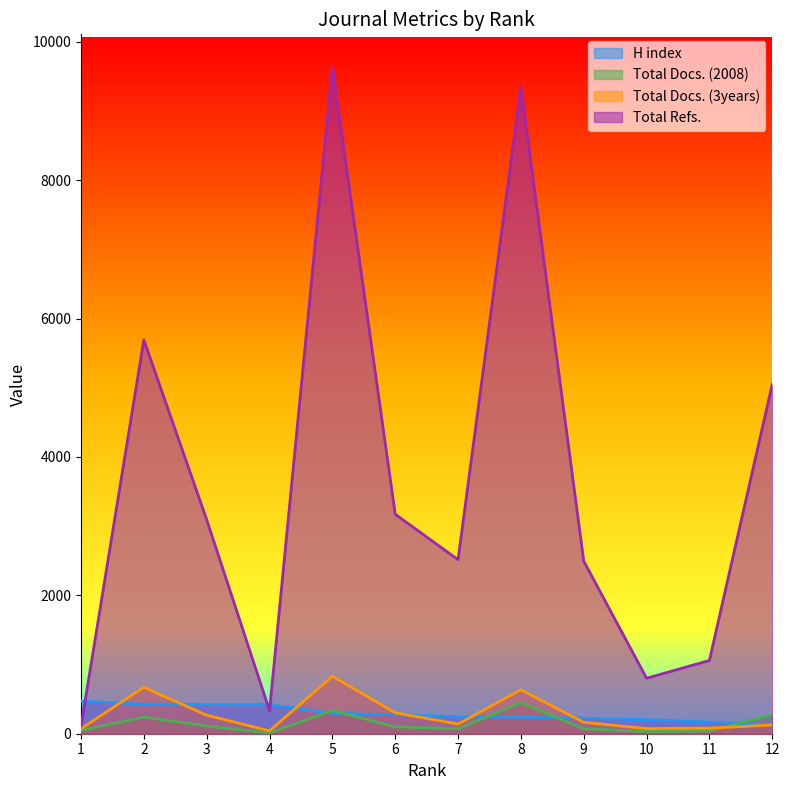

What is the value of the Total Docs. (2008) point at the 3rd from the left?

112